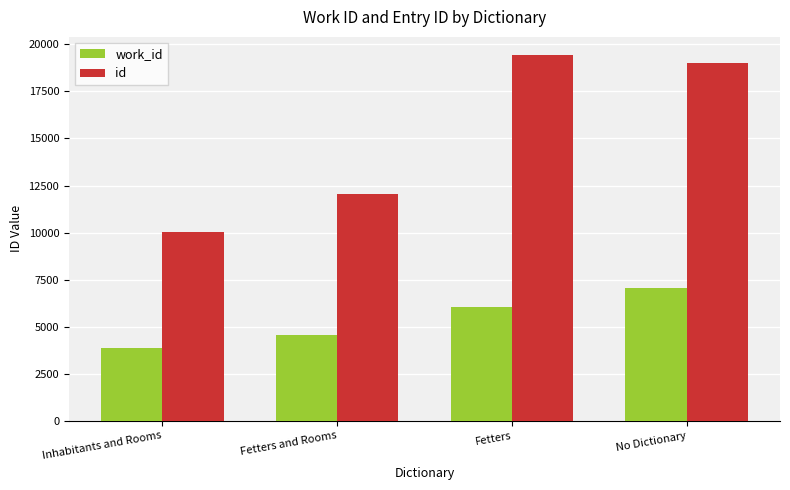

What position from the right is Fetters?

2